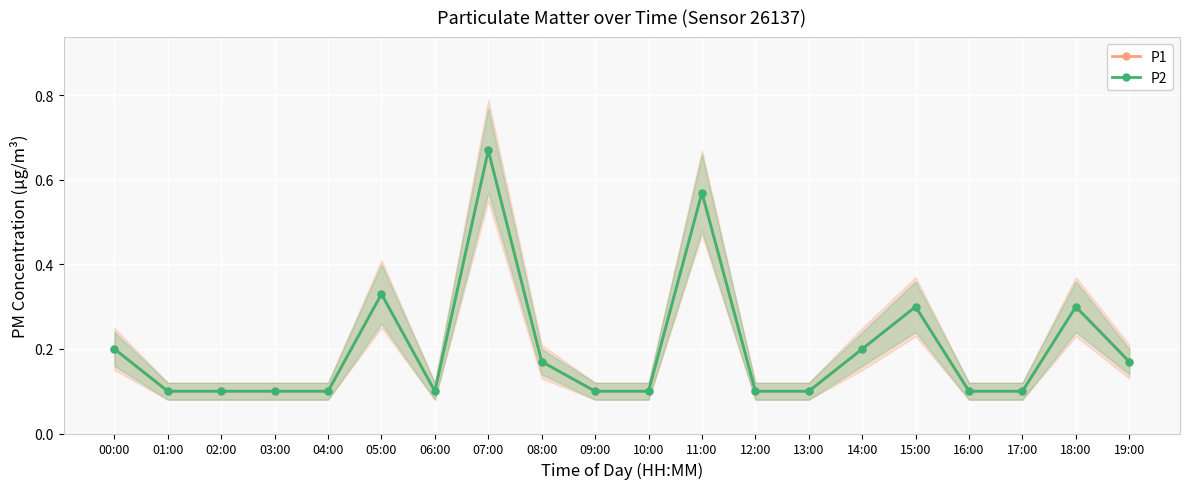

Which has a higher value, 17:00 or 08:00?

08:00